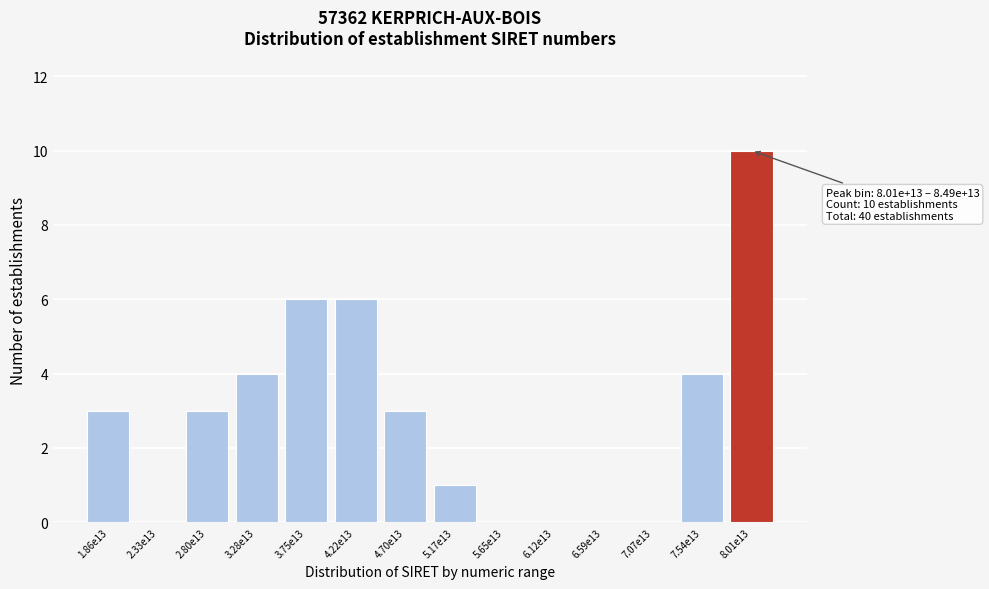

Reading left to right, what are all the values shown in this chart?

1.86e13=3	2.33e13=0	2.80e13=3	3.28e13=4	3.75e13=6	4.22e13=6	4.70e13=3	5.17e13=1	5.65e13=0	6.12e13=0	6.59e13=0	7.07e13=0	7.54e13=4	8.01e13=10